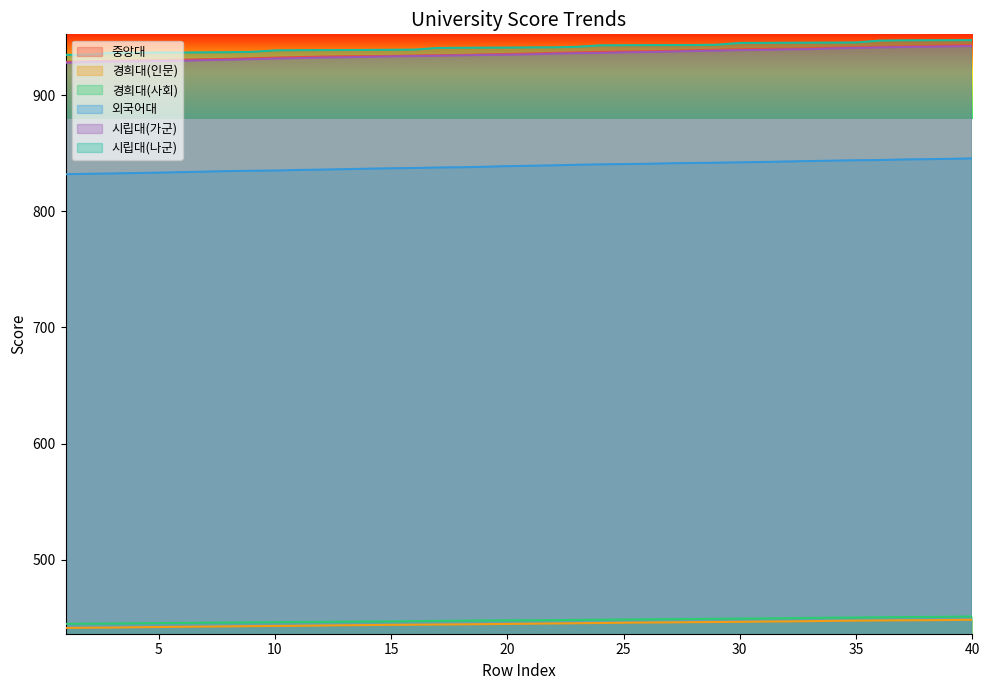

What are all the series names shown in the legend?

중앙대, 경희대(인문), 경희대(사회), 외국어대, 시립대(가군), 시립대(나군)